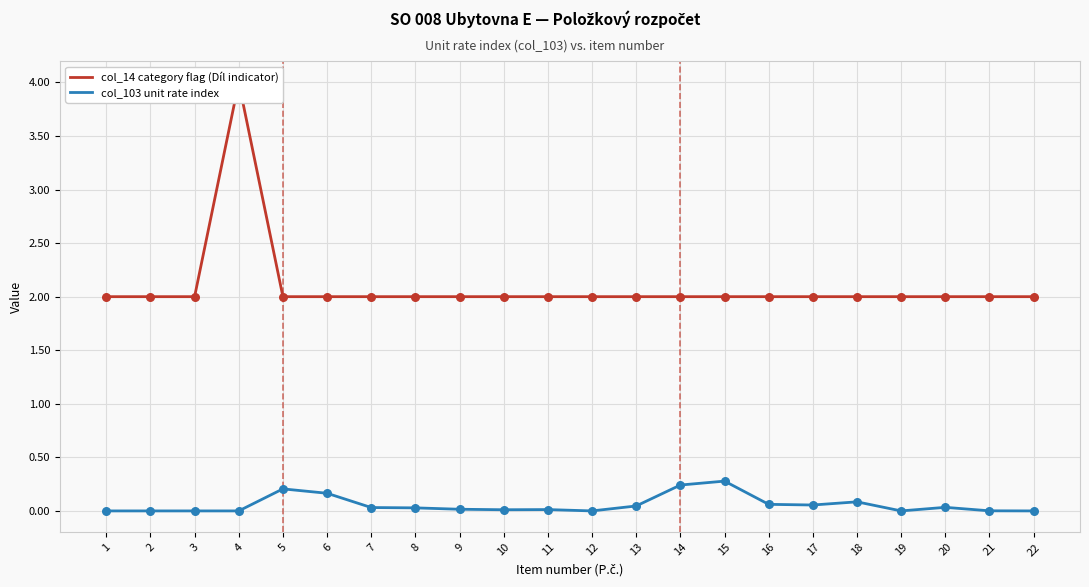

At which category is the sum across all series the highest?

4